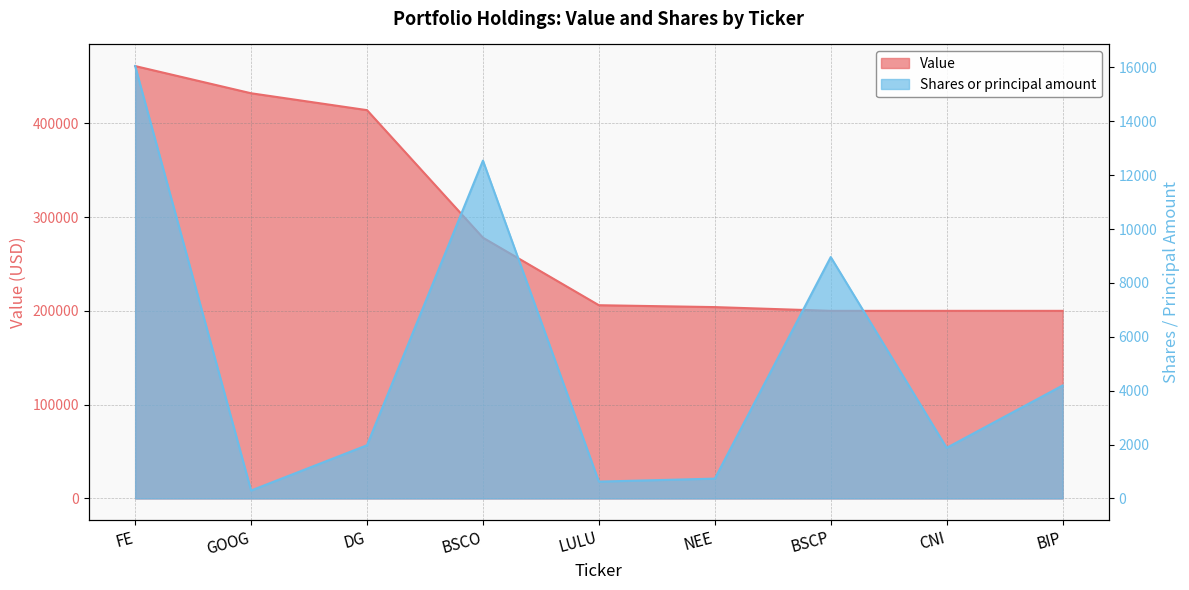

At DG, list the series in order from smallest to largest.

Shares or principal amount, Value